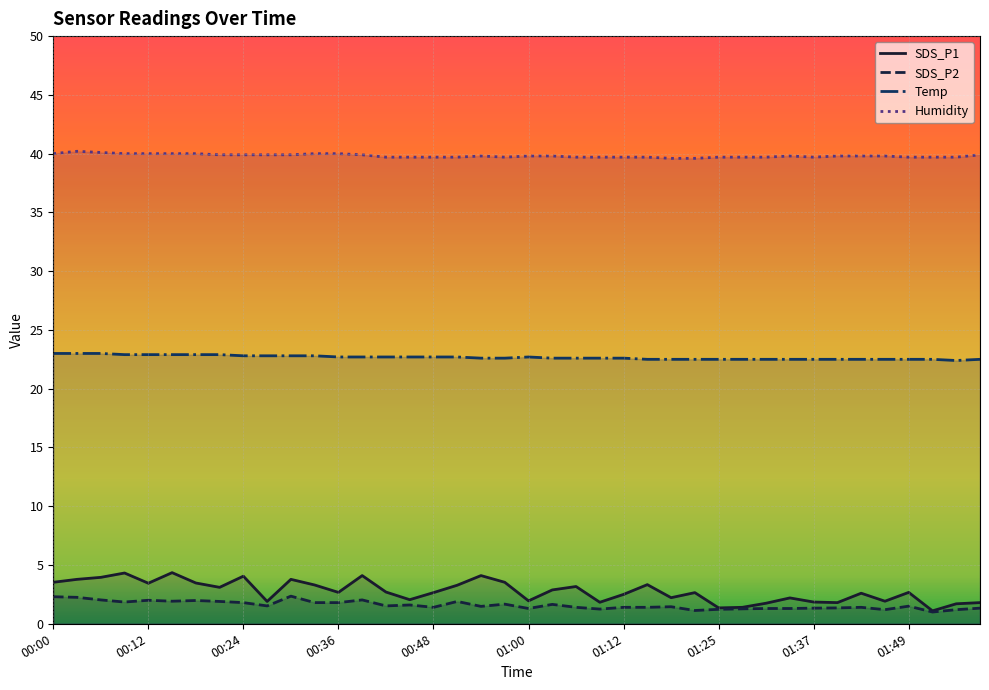

In Temp, how many points are higher than both neighbors (excluding endpoints)?

1